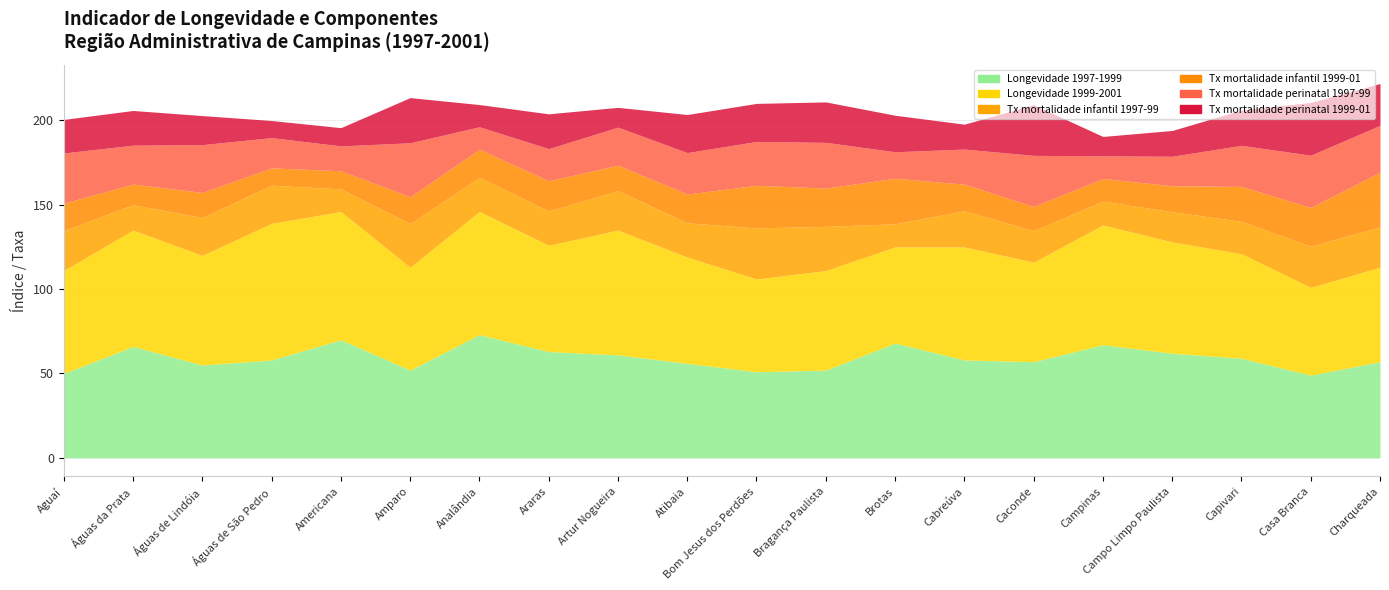

What is the average value of the Longevidade 1997-1999 series?

59.2